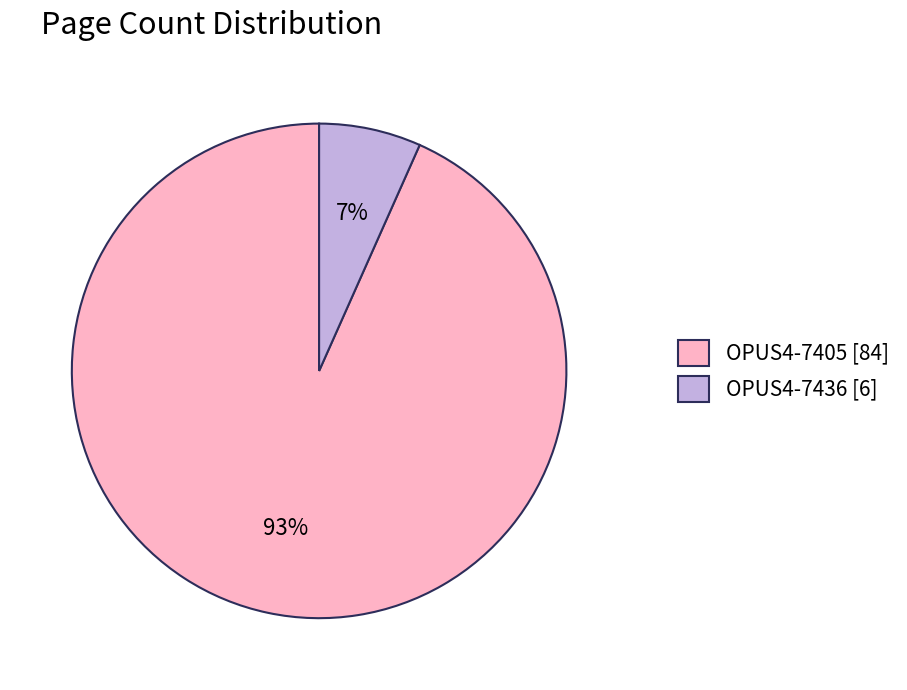

Do OPUS4-7436 [6] and OPUS4-7405 [84] together represent more than half of the pie?

Yes